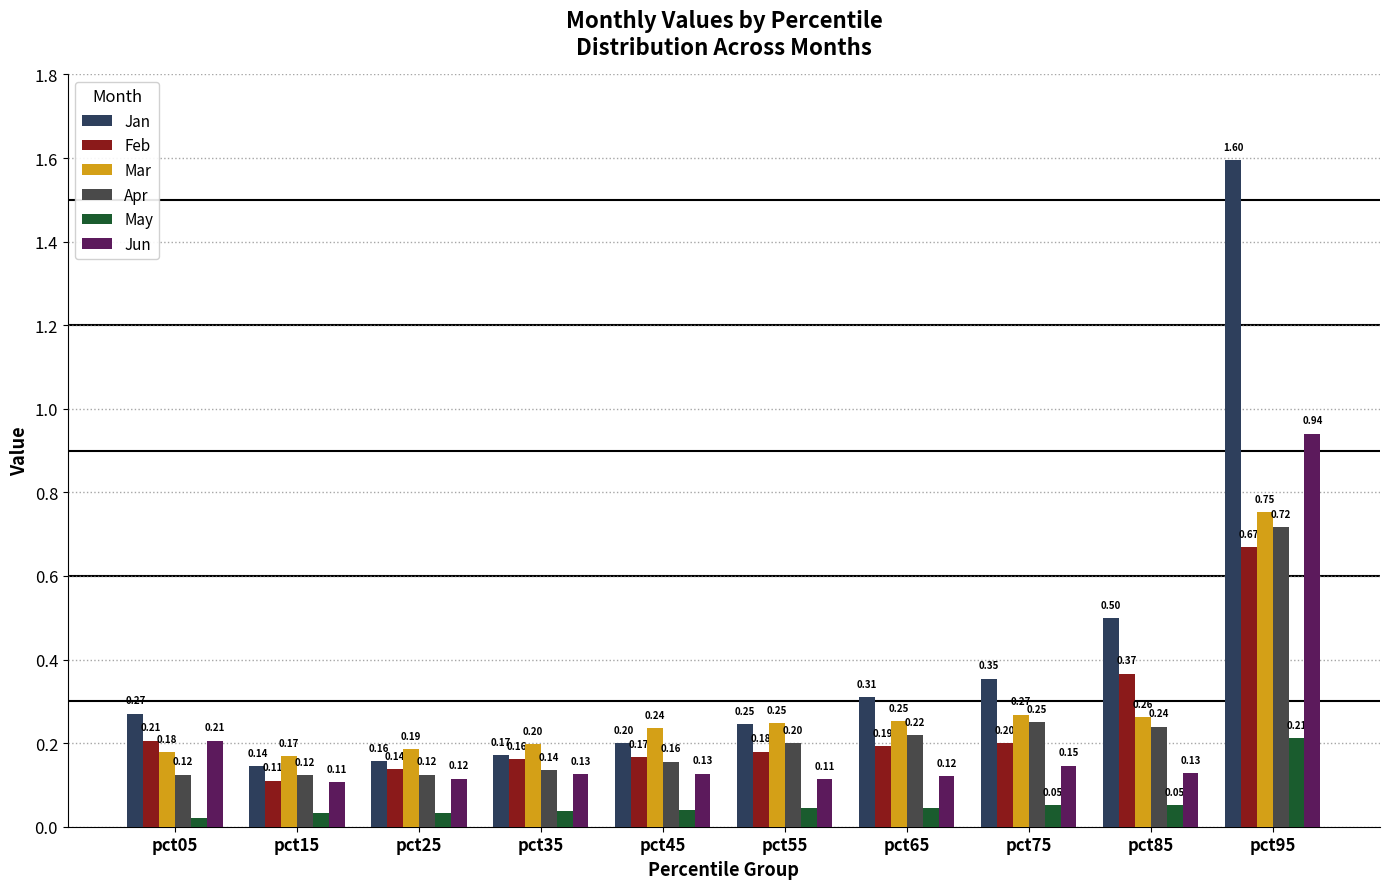

What is the value of the Feb bar at the 3rd from the left?

0.1